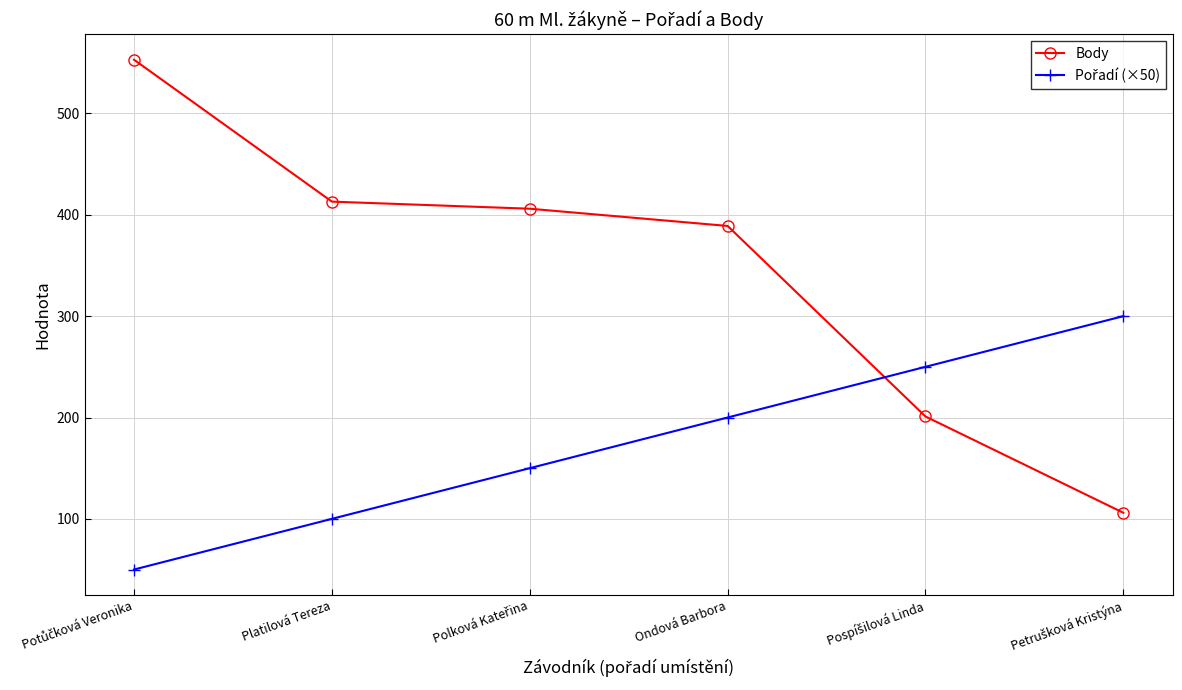

What is the label of the 3rd point from the right?

Ondová Barbora